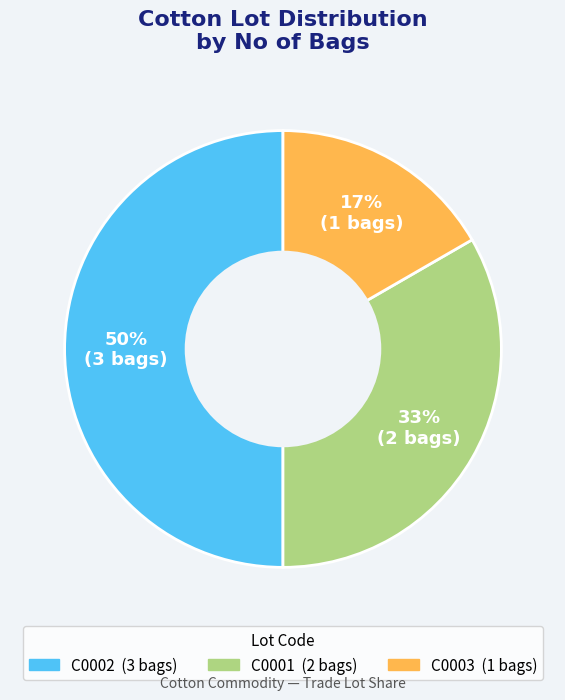

Is it true that C0002 is 50% of the pie?

True